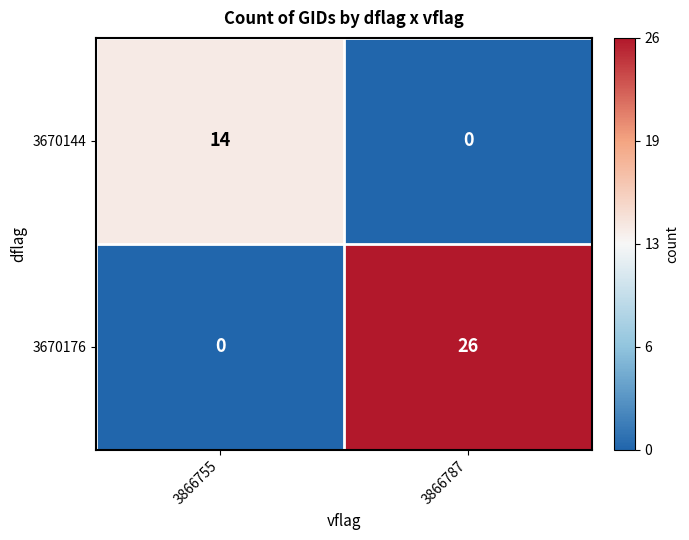

Count the number of data series in this chart.

2